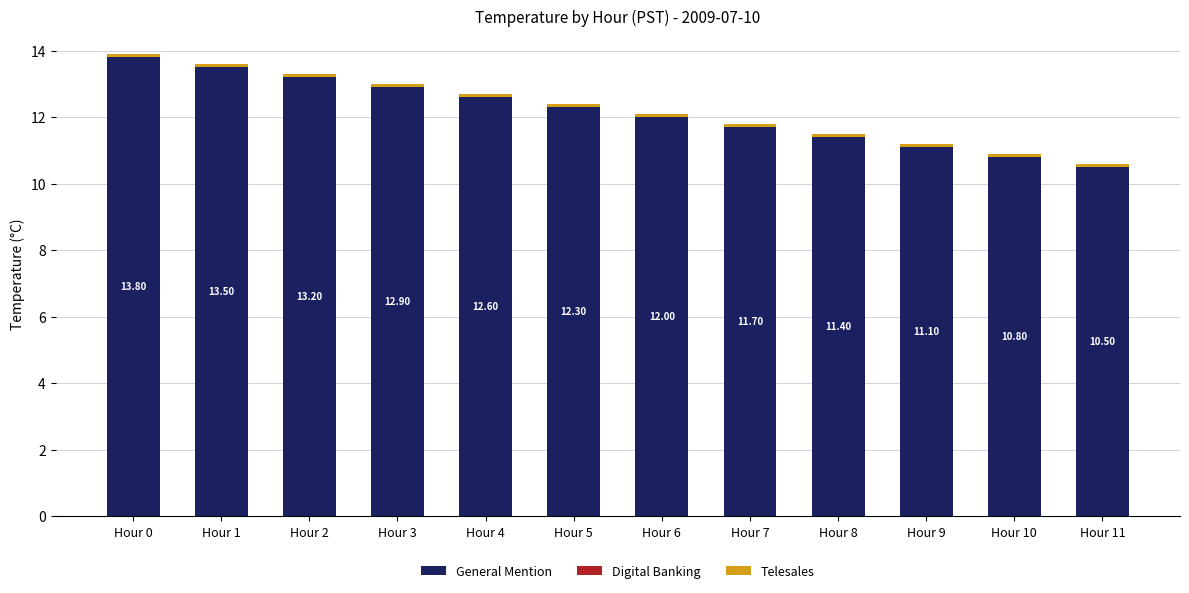

What is the total value across all series at Hour 10?

10.9